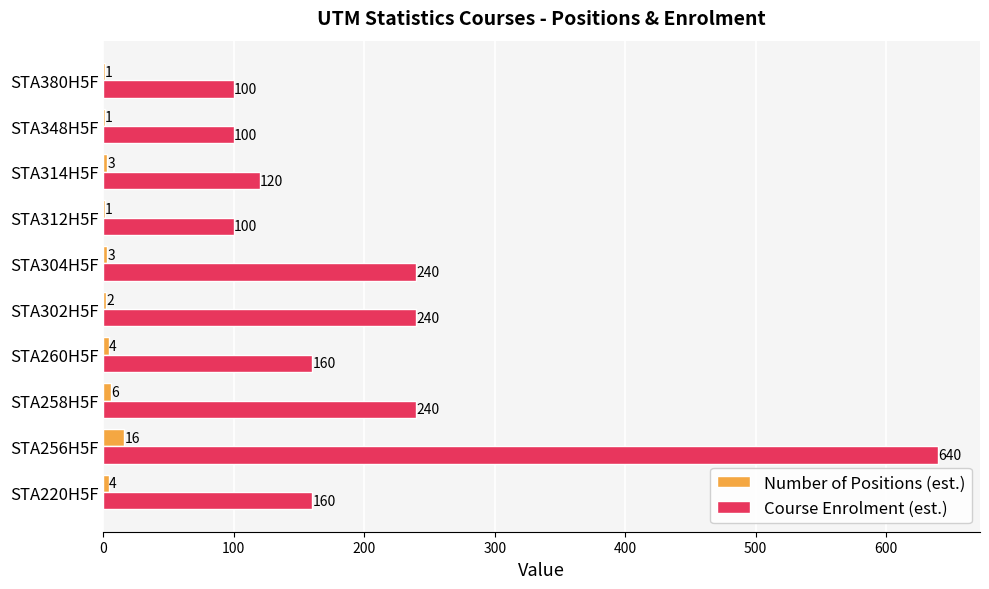

What value does the Course Enrolment (est.) series have at STA302H5F?

240